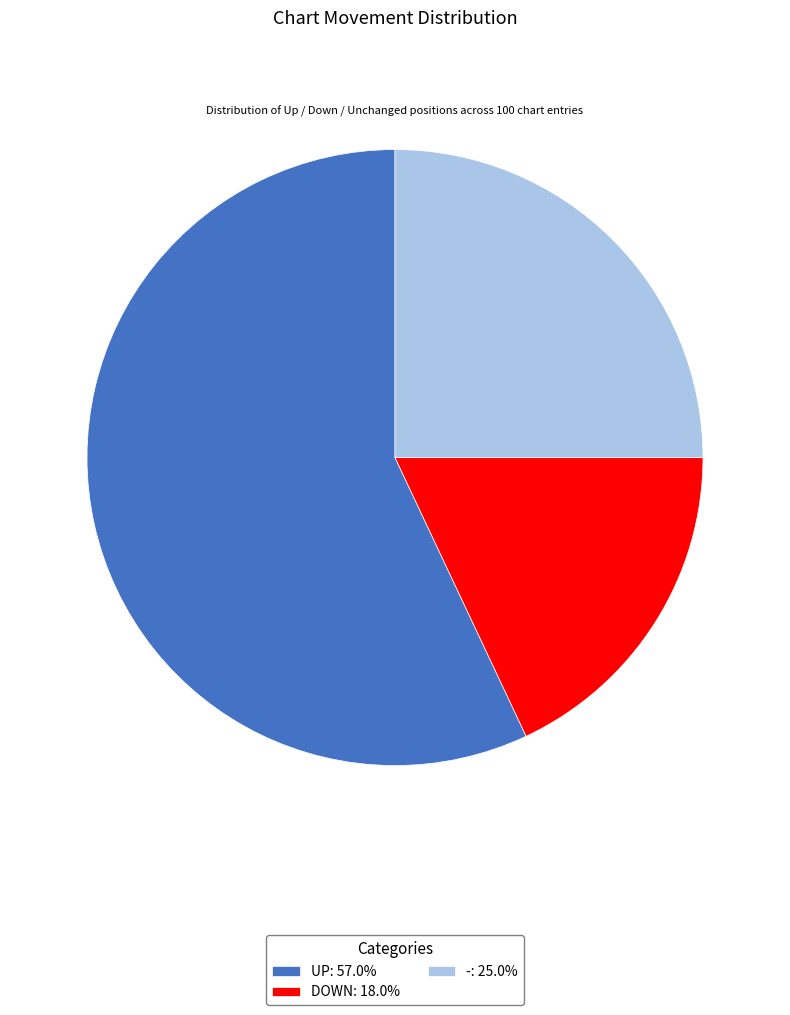

What is the ratio of the value at DOWN: 18.0% to the value at UP: 57.0%?

0.3